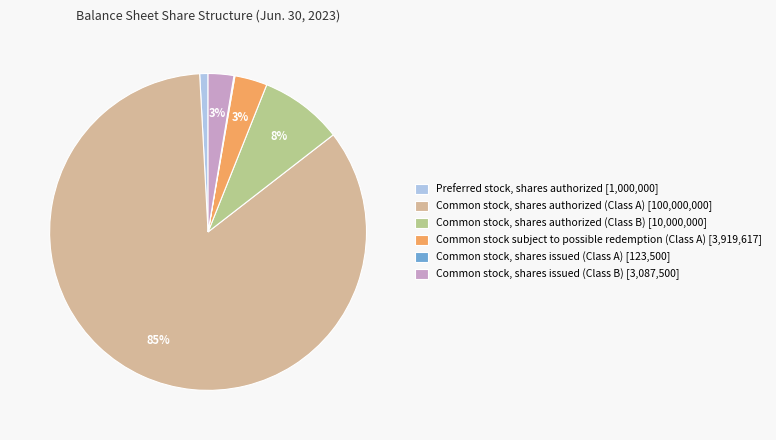

To the nearest percent, what is the difference between the largest and smallest slice percentages?

85%